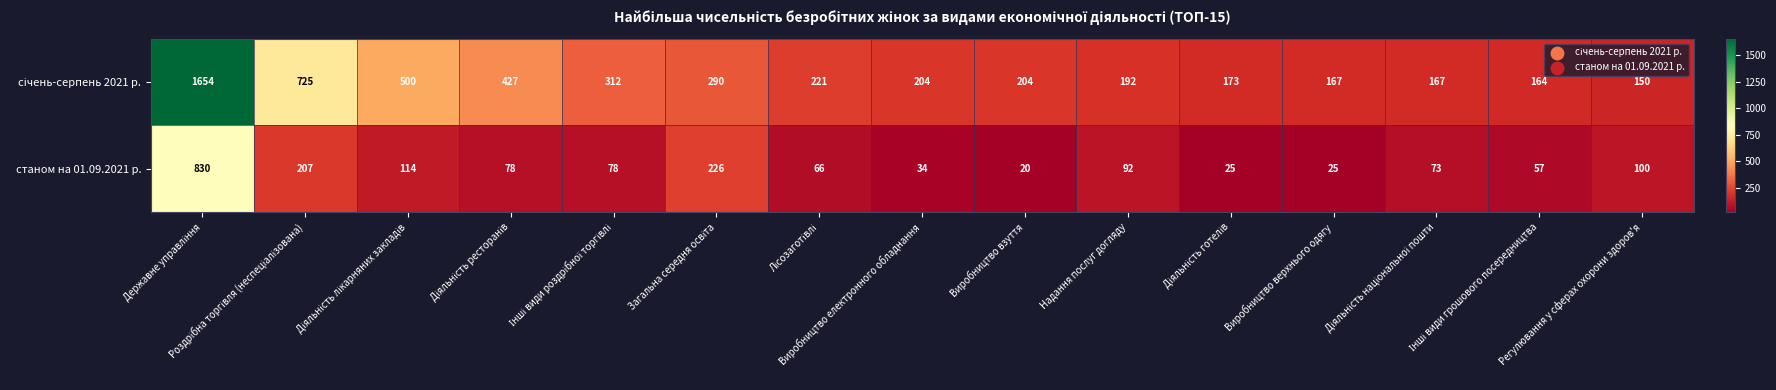

What is the sum of all станом на 01.09.2021 р. values?

2025